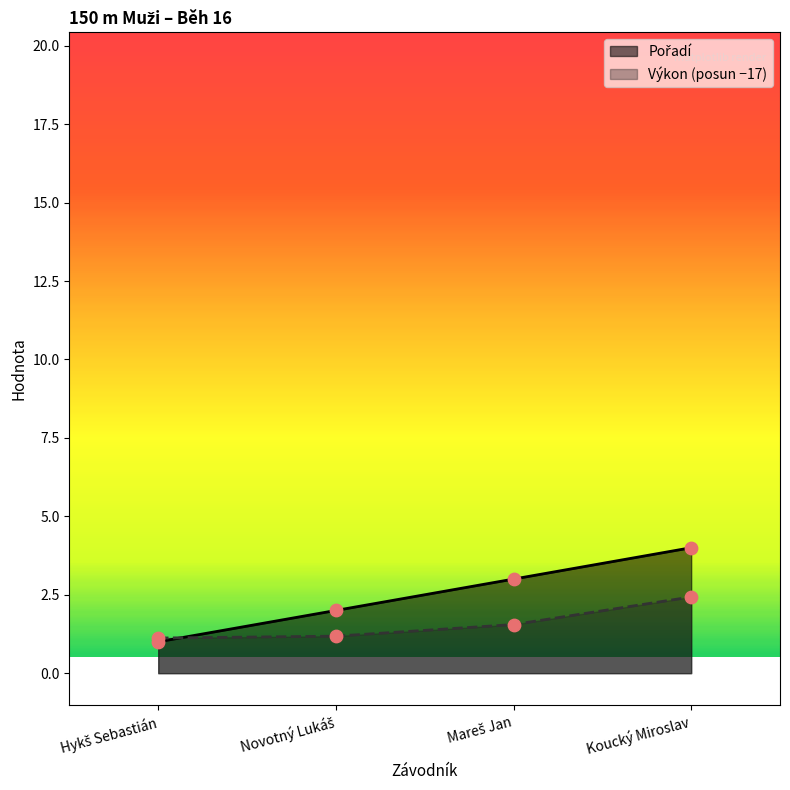

At how many categories does at least one series exceed 3?

1